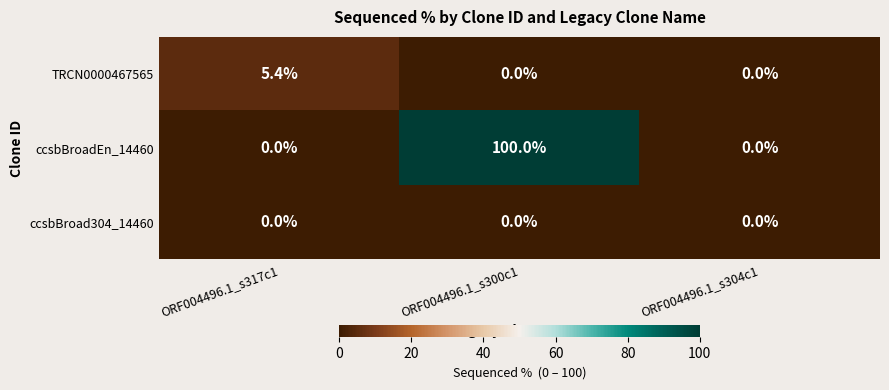

Count the ccsbBroadEn_14460 values in the range 0 to 100.

3